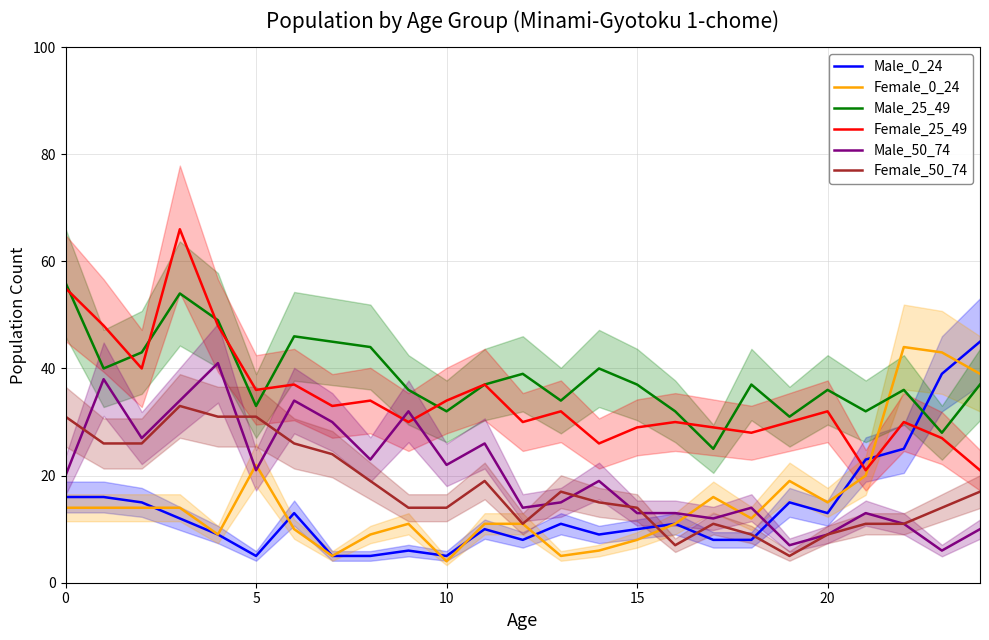

What is the total value across all series at 15?

213